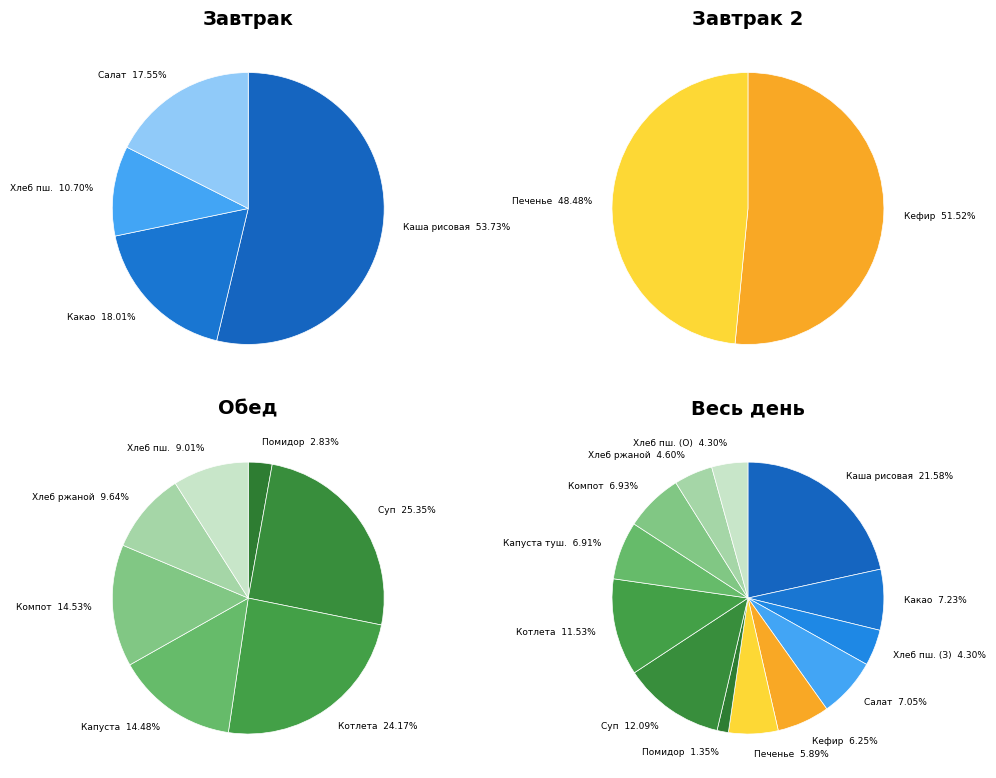

What is the ratio of the value at Помидор свежий to the value at Хлеб пшеничный (завтрак)?

0.3